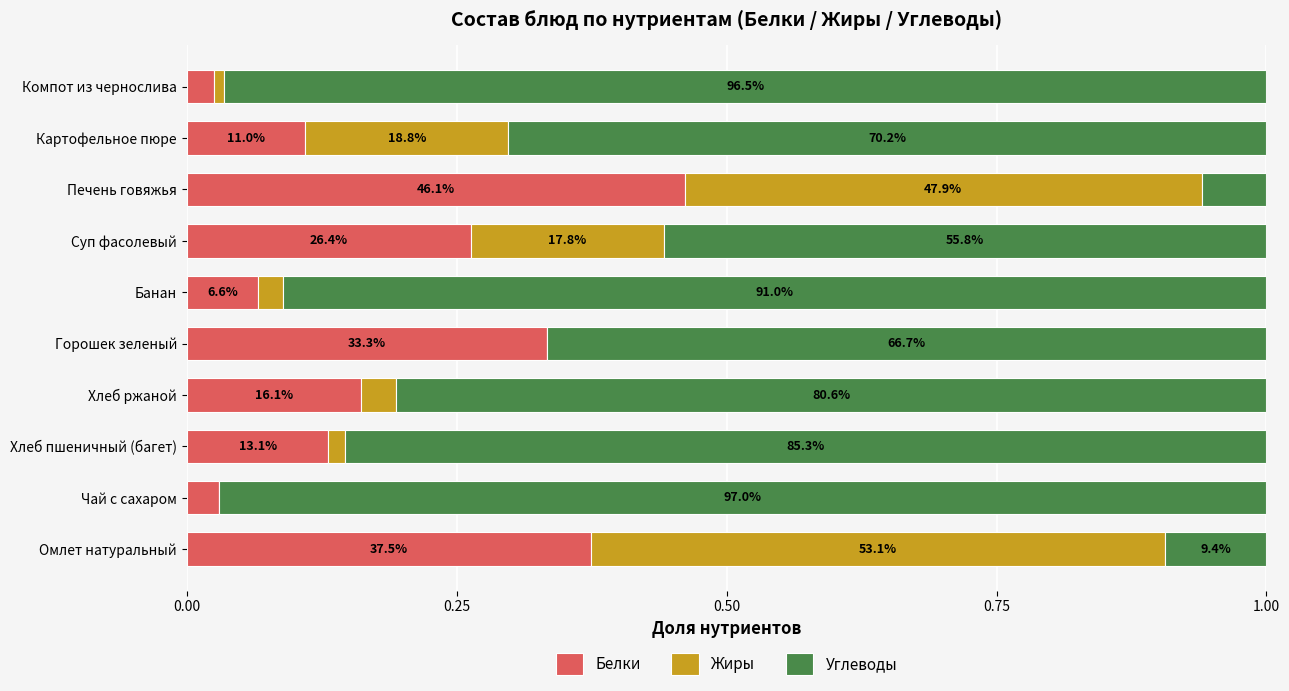

What position from the left is Омлет натуральный?

1